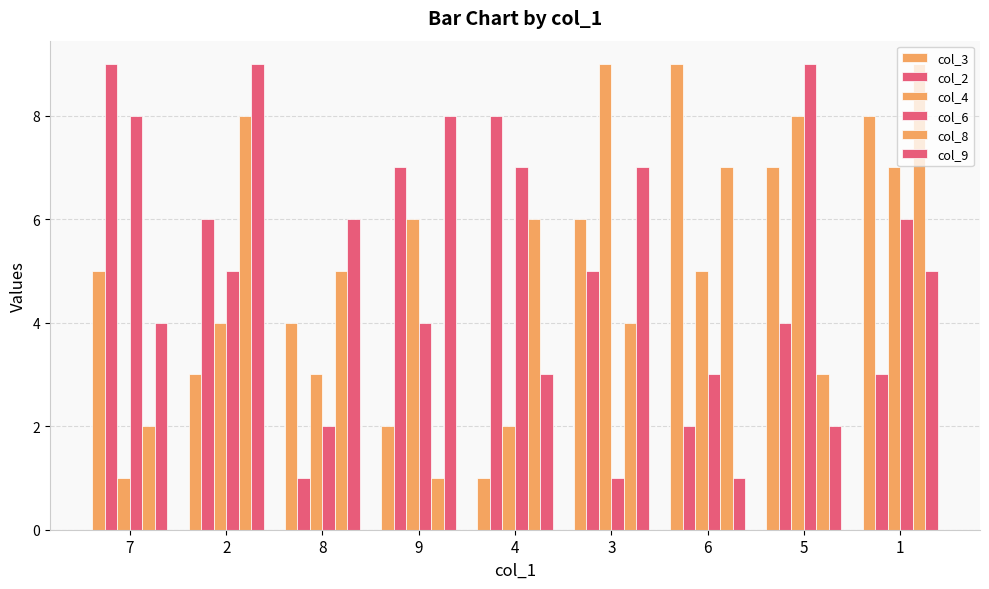

How many bars are there in each group?

6